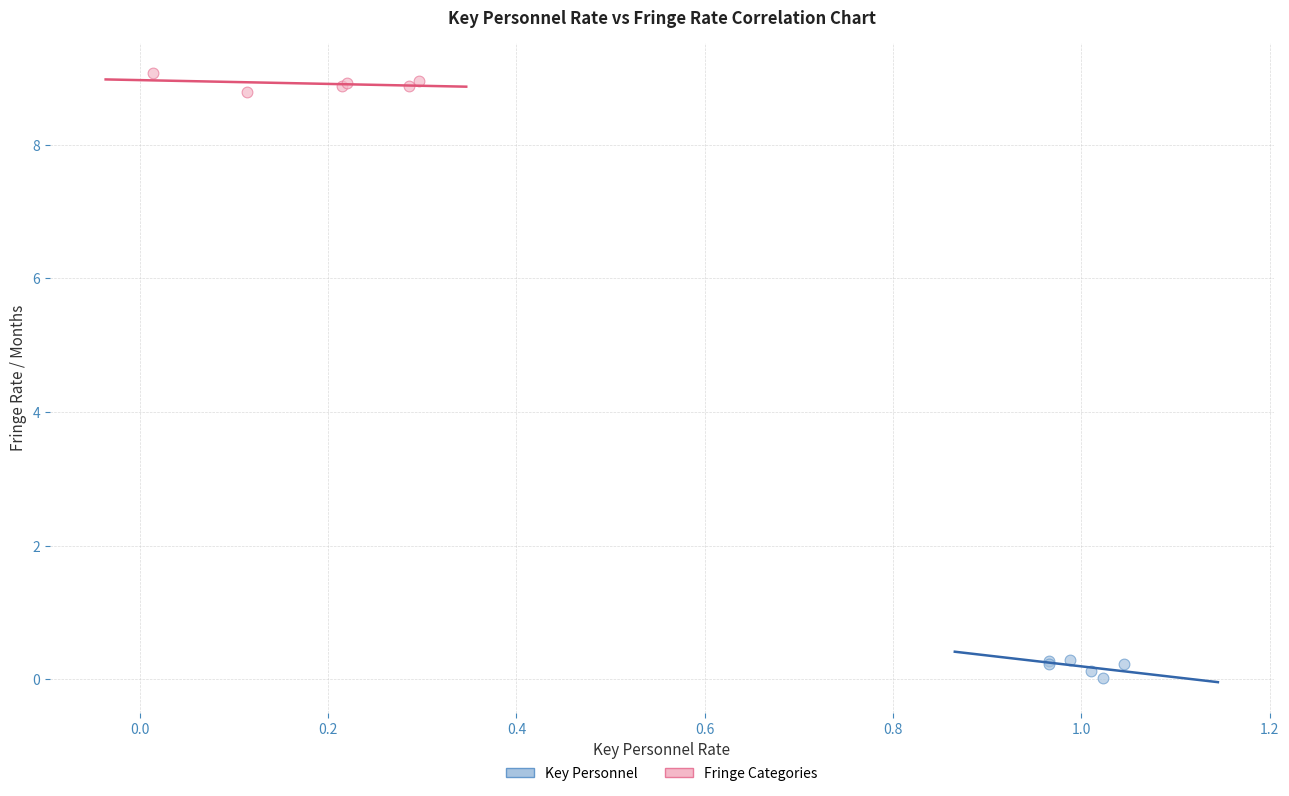

Which series reaches the maximum Y coordinate?

Fringe Categories